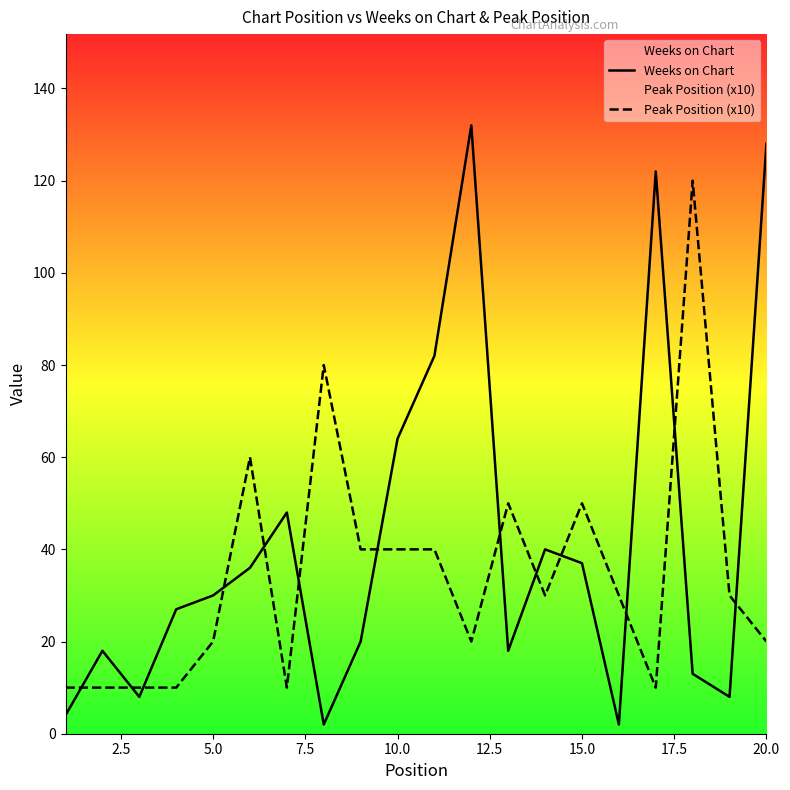

Reading left to right, what are all the values shown in this chart?

Weeks on Chart: 4	18	8	27	30	36	48	2	20	64	82	132	18	40	37	2	122	13	8	128
Peak Position (x10): 10	10	10	10	20	60	10	80	40	40	40	20	50	30	50	30	10	120	30	20